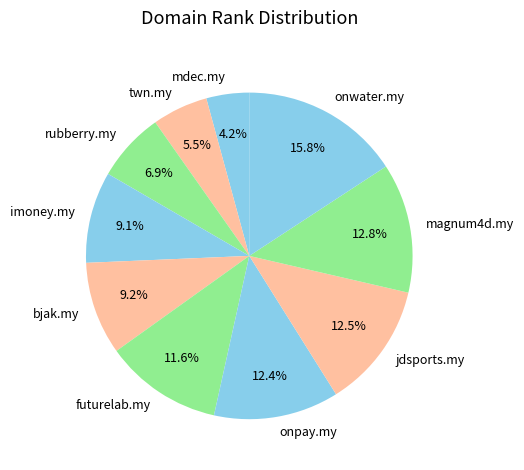

Between bjak.my and onwater.my, which is larger?

onwater.my